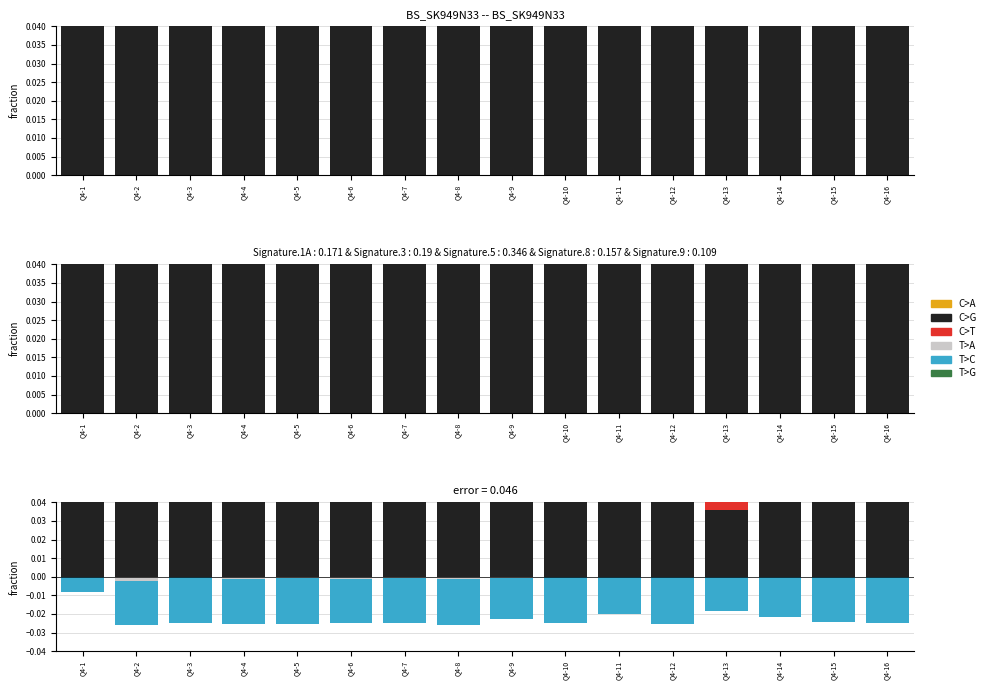

How many bars are there in total?

96